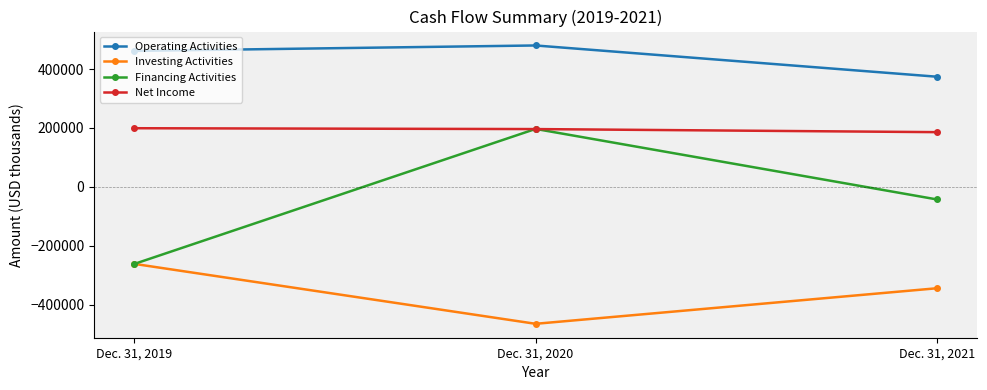

The value of Financing Activities at Dec. 31, 2019 is -343105. True or false?

False